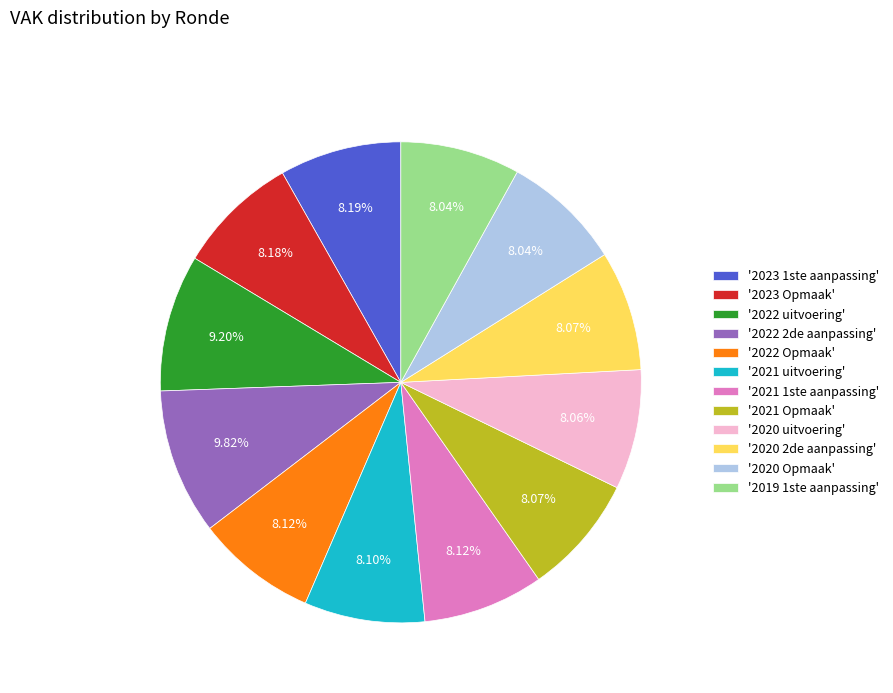

What is the ratio of the value at '2021 Opmaak' to the value at '2020 2de aanpassing'?

1.0